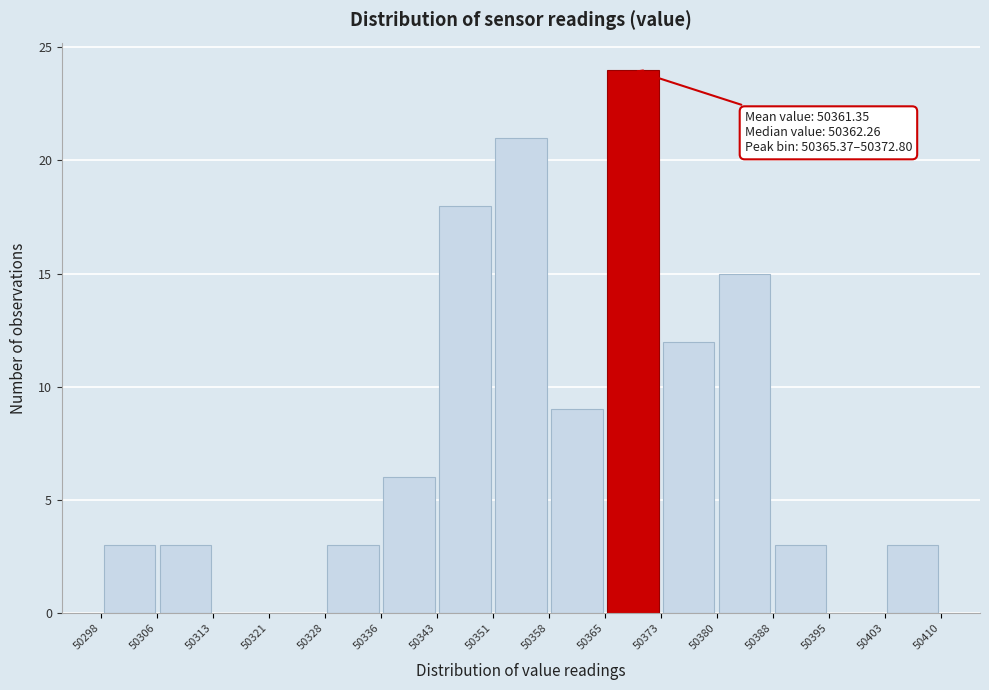

Which range on the x-axis has the tallest bar?

50365 to 50373